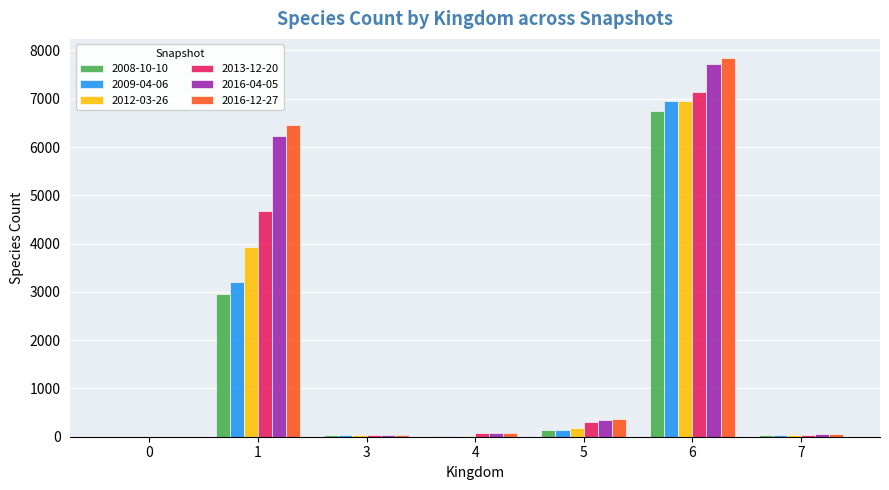

The 2012-03-26 series shows 1816 at 1. True or false?

False